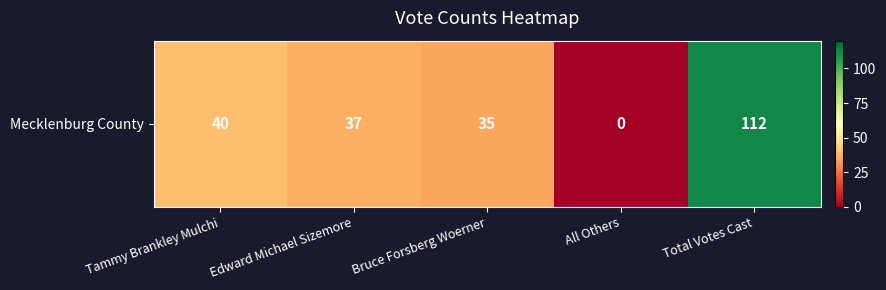

What is the greatest value displayed?

112